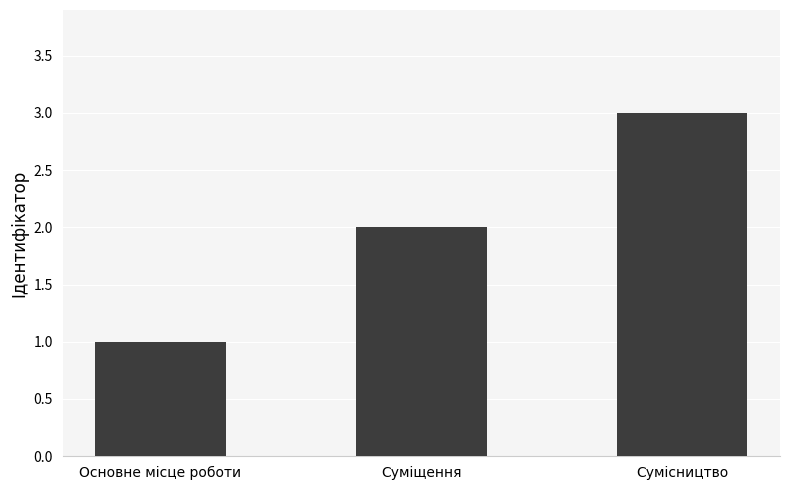

List the labels in order of value, smallest first.

Основне місце роботи, Суміщення, Сумісництво